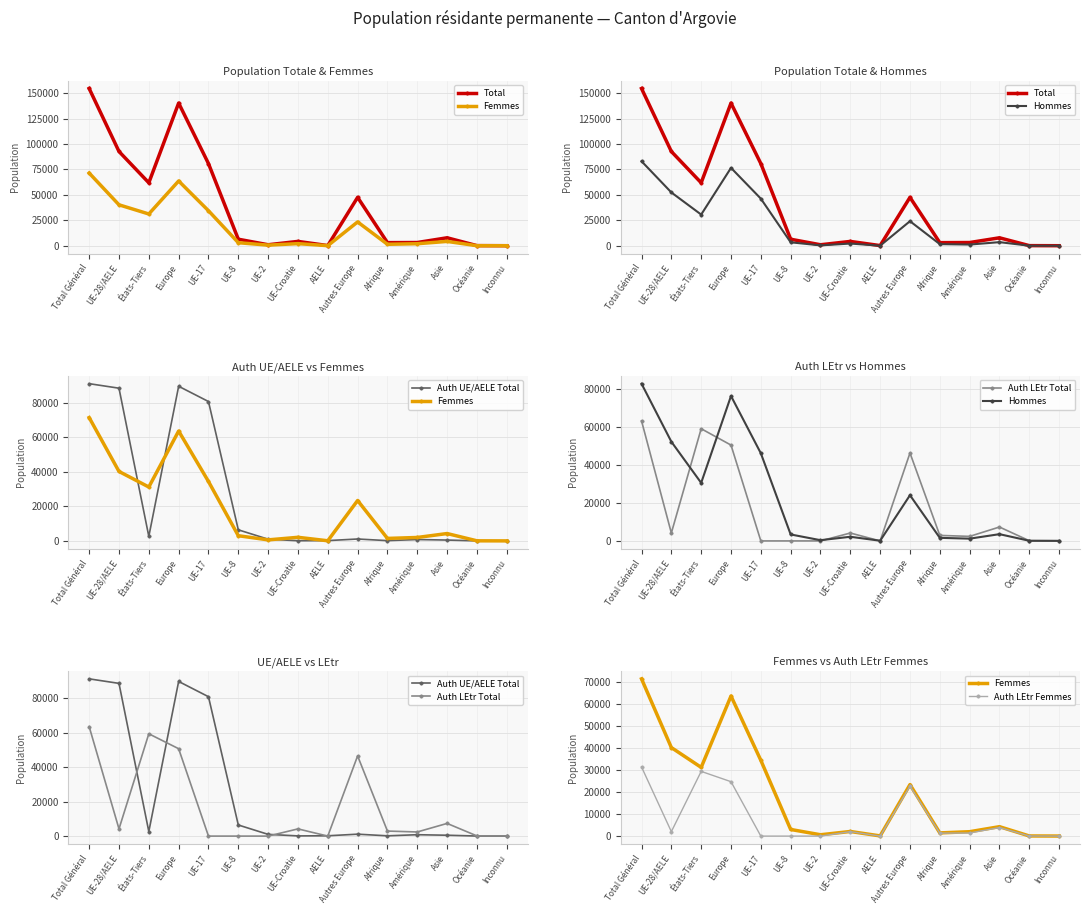

Between Europe and Afrique, which series saw the biggest shift?

Total